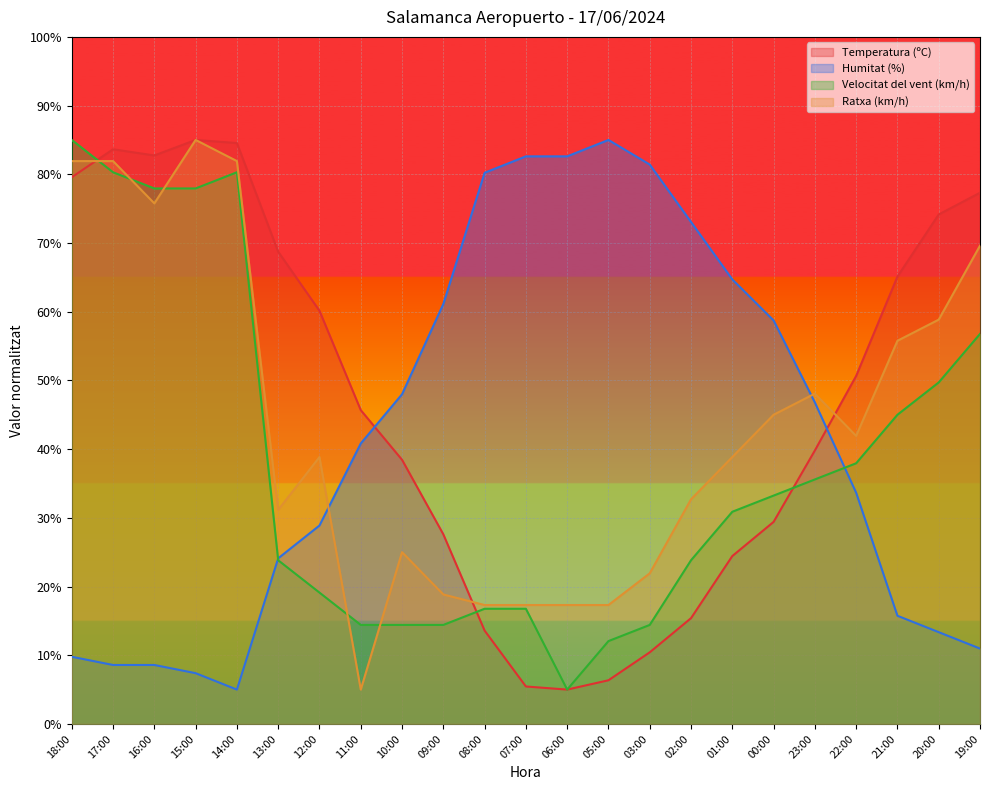

At which category is the sum across all series the highest?

18:00